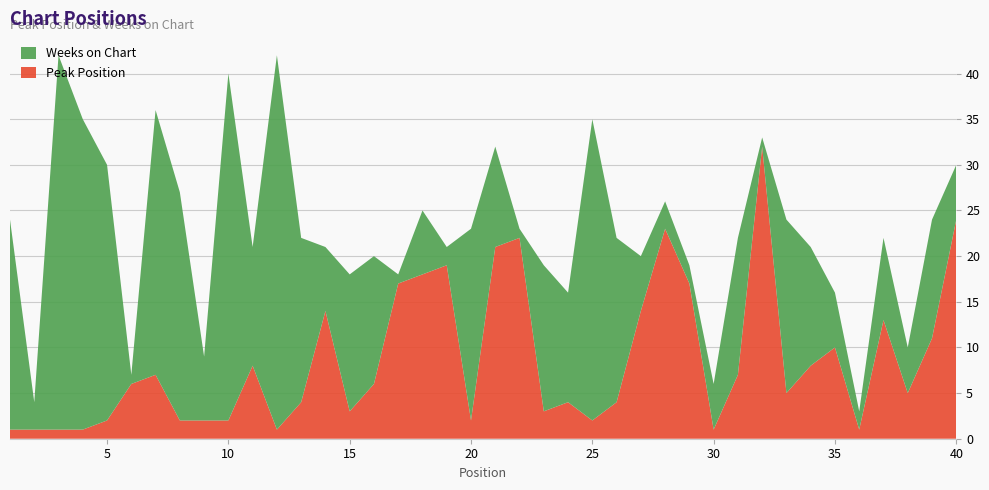

Reading left to right, list all the values displayed in this chart.

Peak Position: 1=1	2=1	3=1	4=1	5=2	6=6	7=7	8=2	9=2	10=2	11=8	12=1	13=4	14=14	15=3	16=6	17=17	18=18	19=19	20=2	21=21	22=22	23=3	24=4	25=2	26=4	27=14	28=23	29=17	30=1	31=7	32=32	33=5	34=8	35=10	36=1	37=13	38=5	39=11	40=24
Weeks on Chart: 1=23	2=3	3=41	4=34	5=28	6=1	7=29	8=25	9=7	10=38	11=13	12=41	13=18	14=7	15=15	16=14	17=1	18=7	19=2	20=21	21=11	22=1	23=16	24=12	25=33	26=18	27=6	28=3	29=2	30=5	31=15	32=1	33=19	34=13	35=6	36=2	37=9	38=5	39=13	40=6